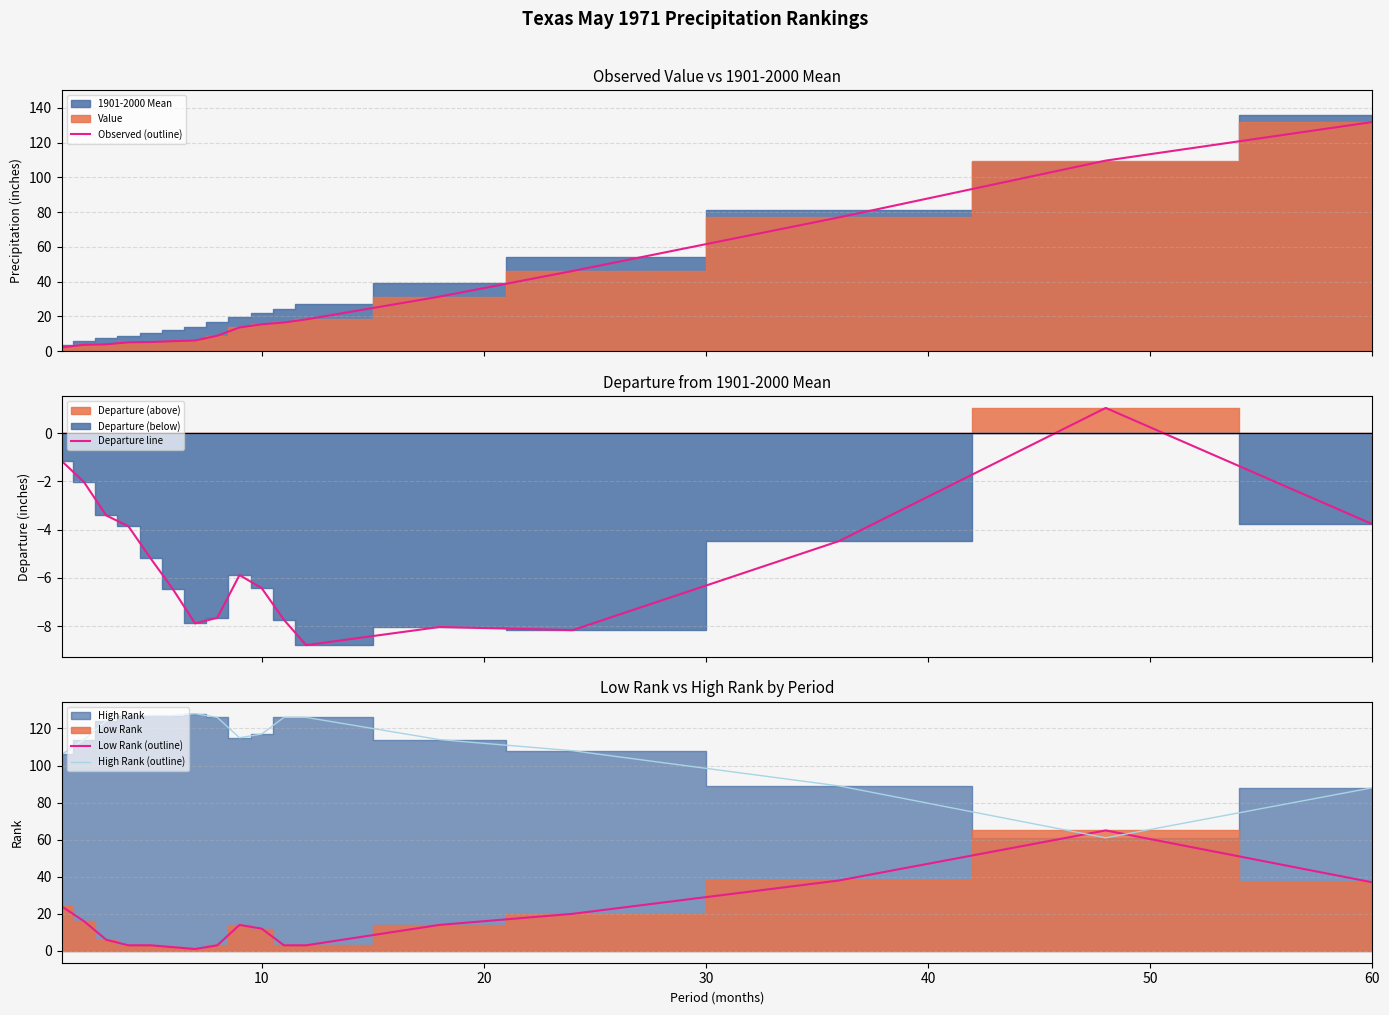

How many data points in Low Rank (outline) are above 12?

8